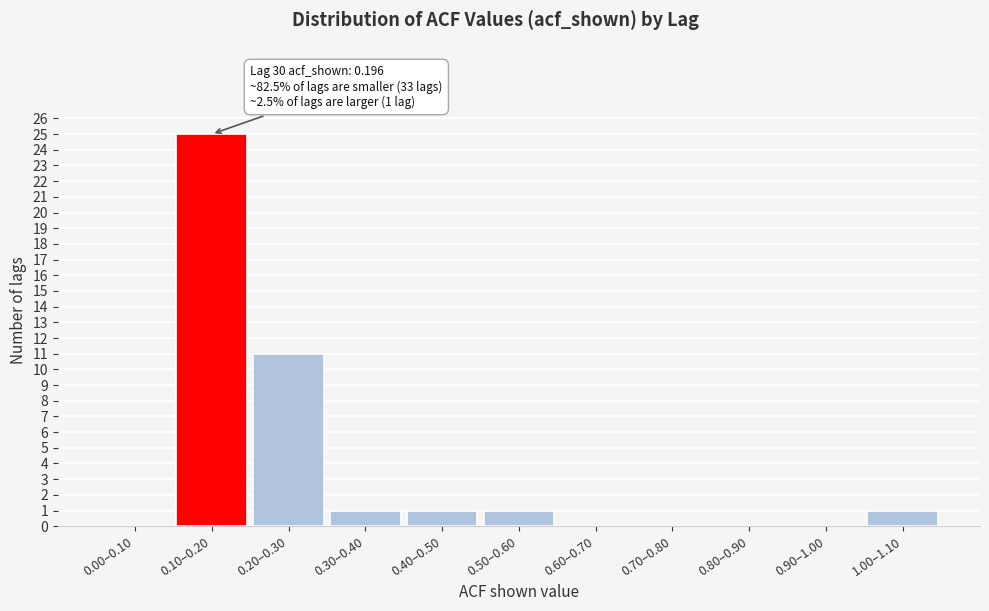

Reading left to right, extract all data points from this chart.

0.00–0.10=0	0.10–0.20=25	0.20–0.30=11	0.30–0.40=1	0.40–0.50=1	0.50–0.60=1	0.60–0.70=0	0.70–0.80=0	0.80–0.90=0	0.90–1.00=0	1.00–1.10=1